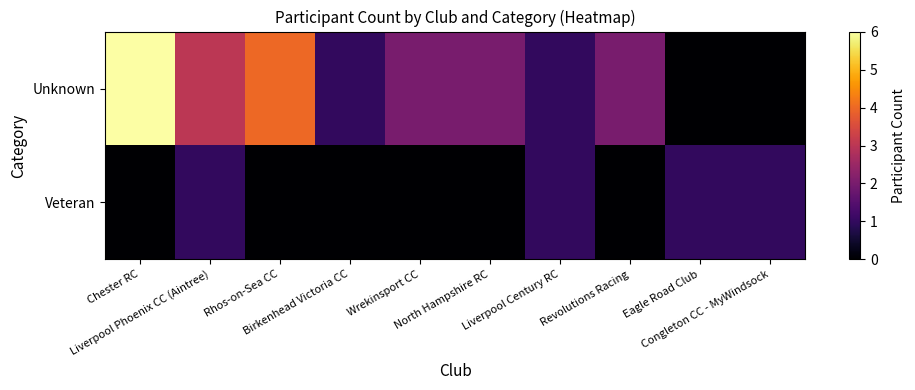

Which has a higher value, Liverpool Phoenix CC (Aintree) or Birkenhead Victoria CC?

Liverpool Phoenix CC (Aintree)